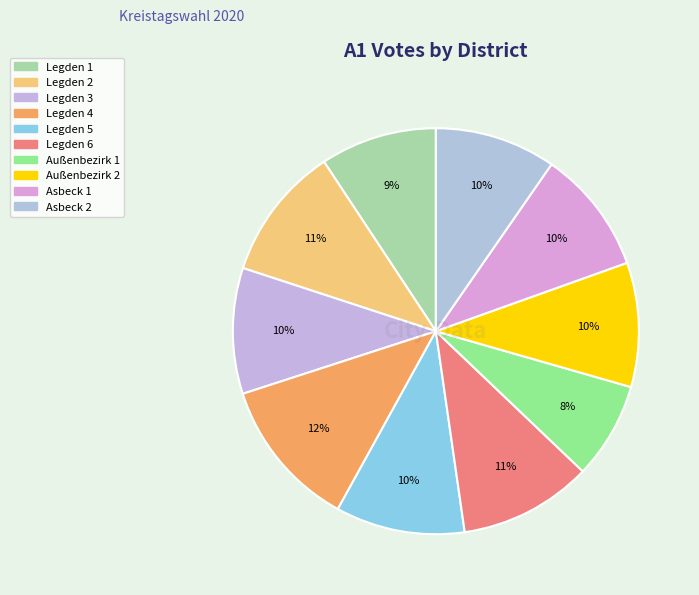

Count the number of slices in the pie.

10